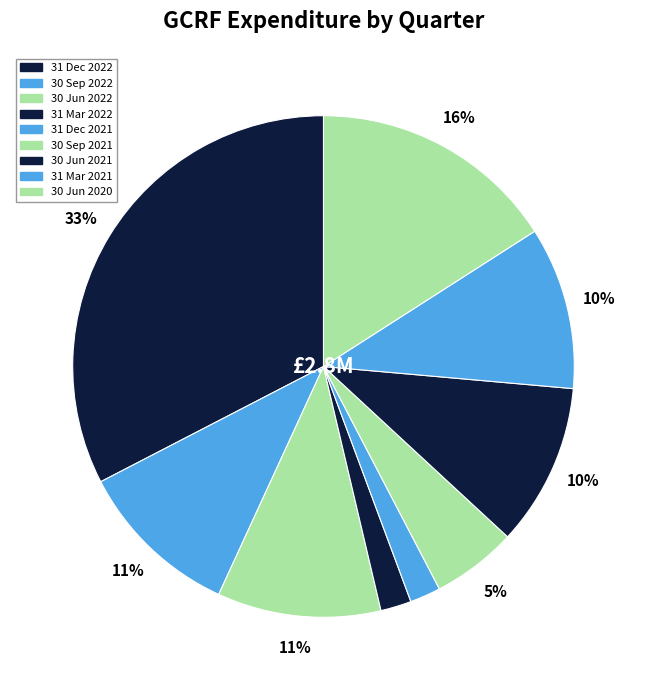

Does 31 Dec 2022 account for over 50% of the chart?

No